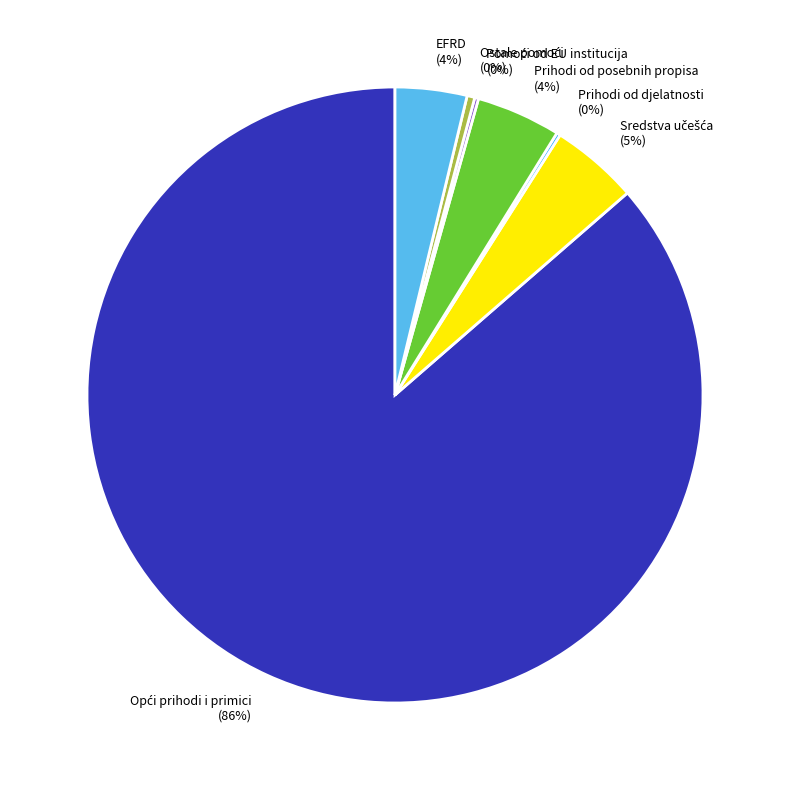

Is there a majority slice in this chart?

Yes